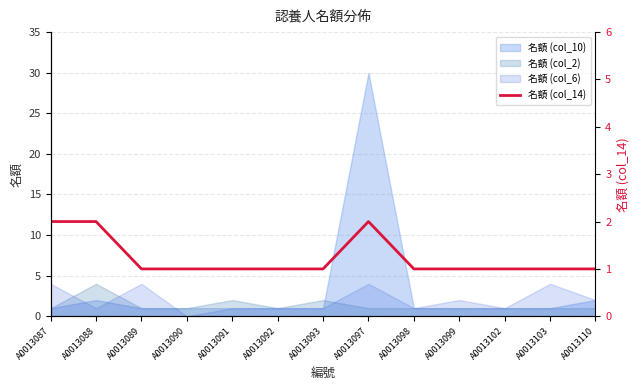

True or false: the data shows 1 at A0013110.

False